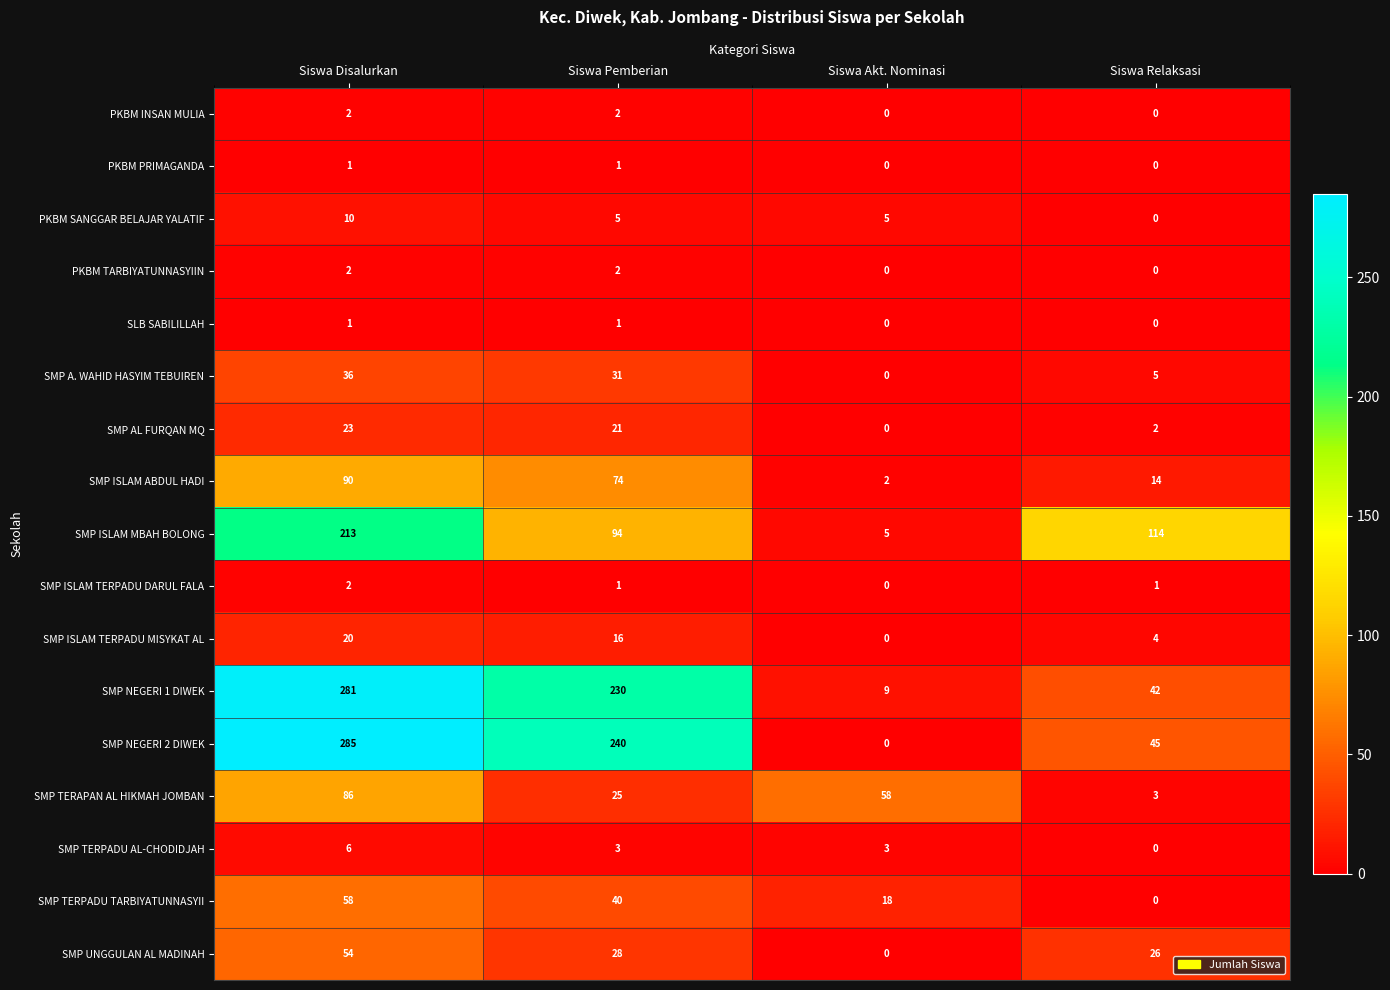

What is the sum of the SMP TERPADU TARBIYATUNNASYII values at Siswa Akt. Nominasi and Siswa Pemberian?

58